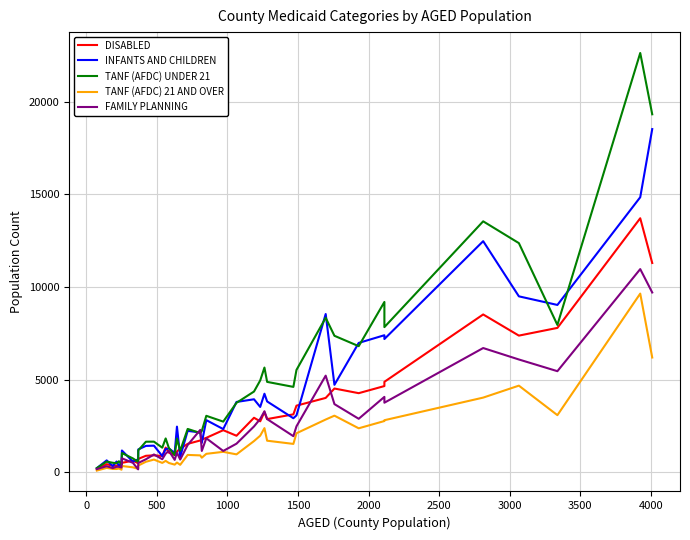

What is the maximum value shown in the chart?

22621